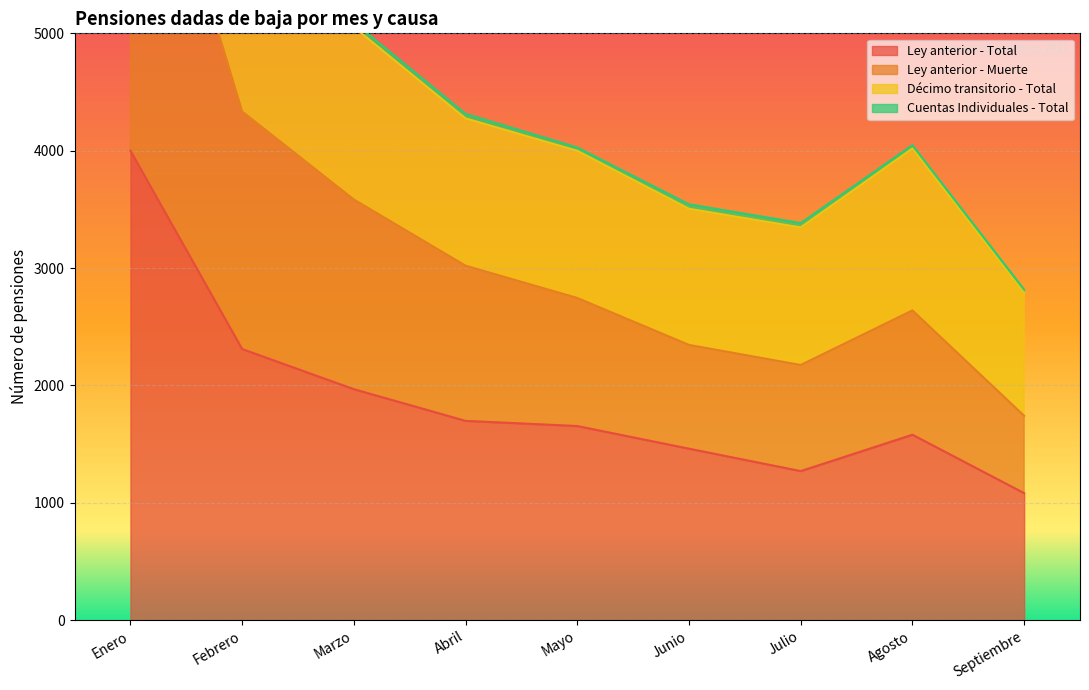

Is it true that Ley anterior - Total equals 1270 at Julio?

True